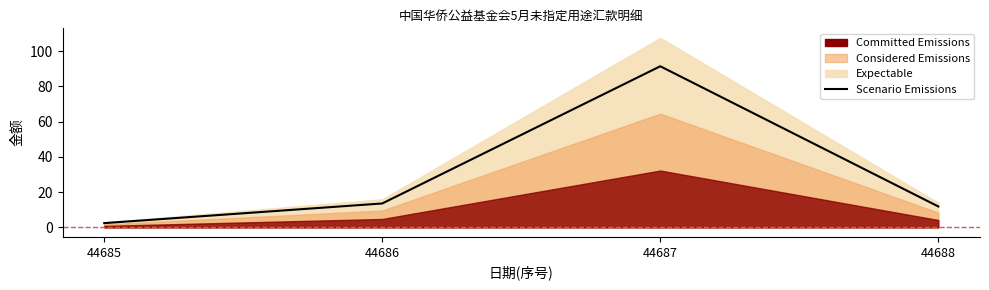

True or false: there are more than 1 points higher than both neighbors.

False